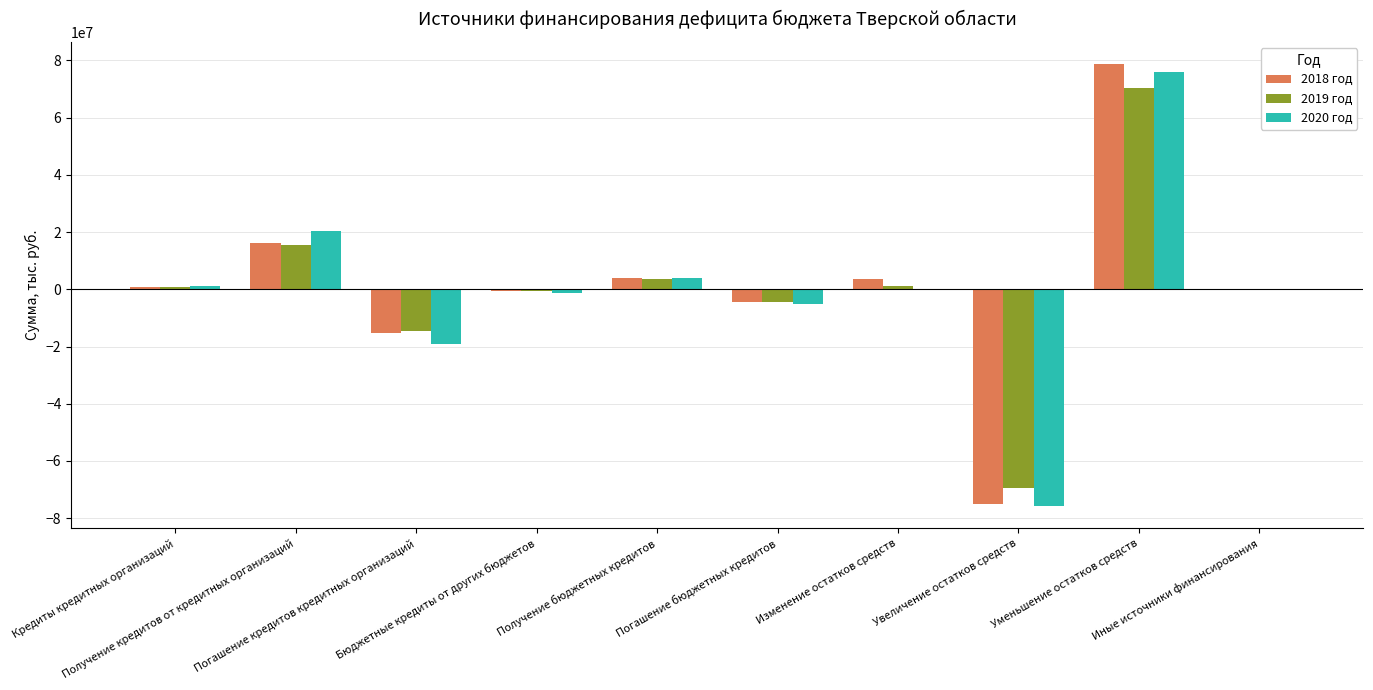

What are all the series names shown in the legend?

2018 год, 2019 год, 2020 год